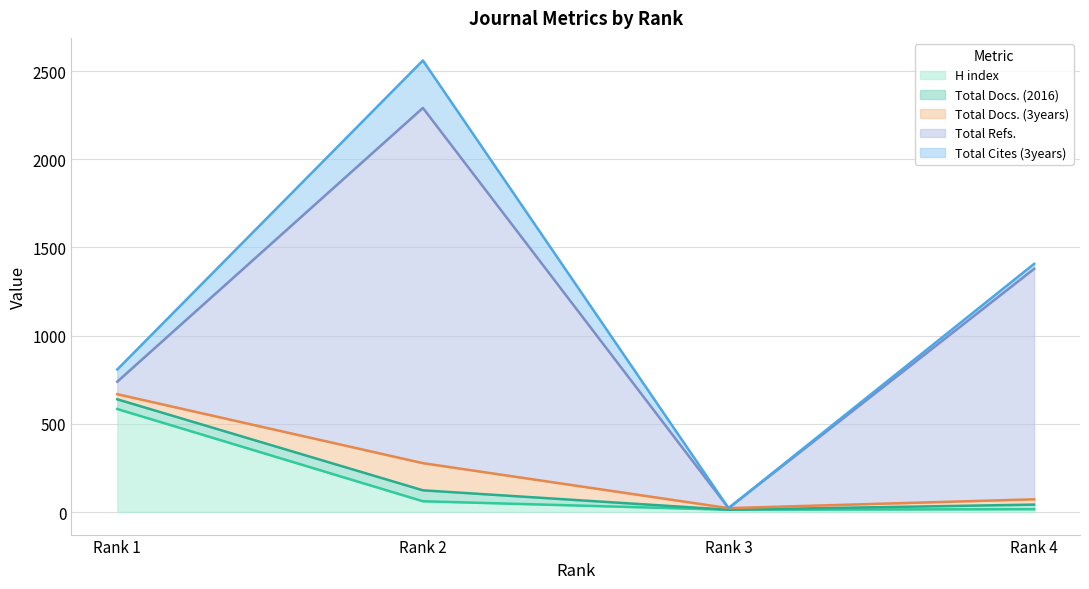

What is the spread (max minus min) of values at Rank 1?

555